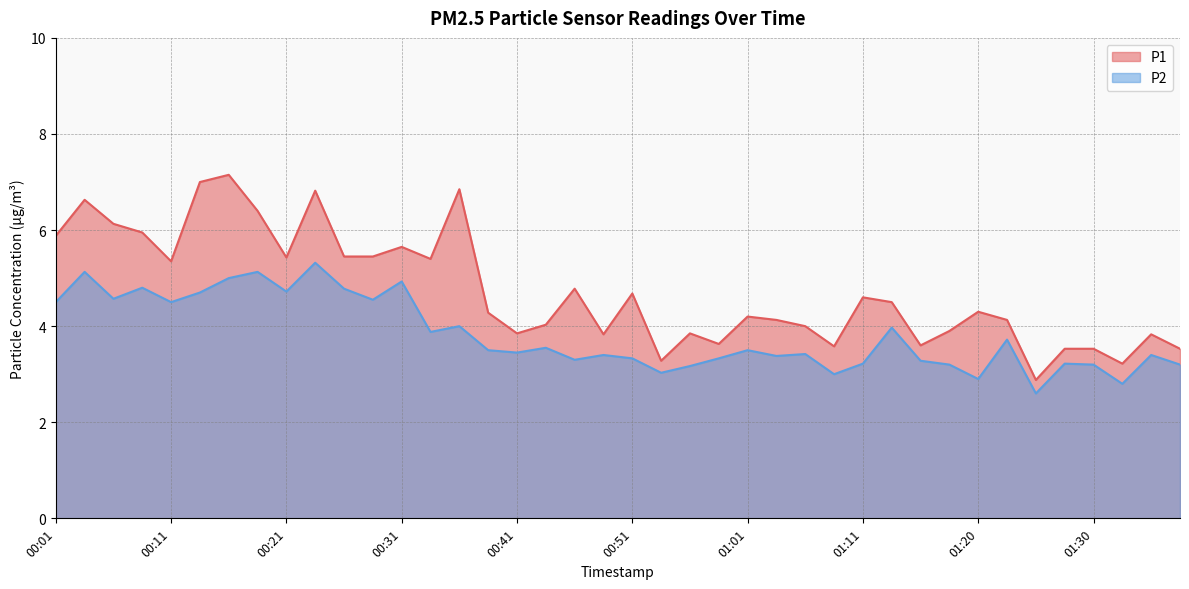

List the series in order of their peak value, highest first.

P1, P2